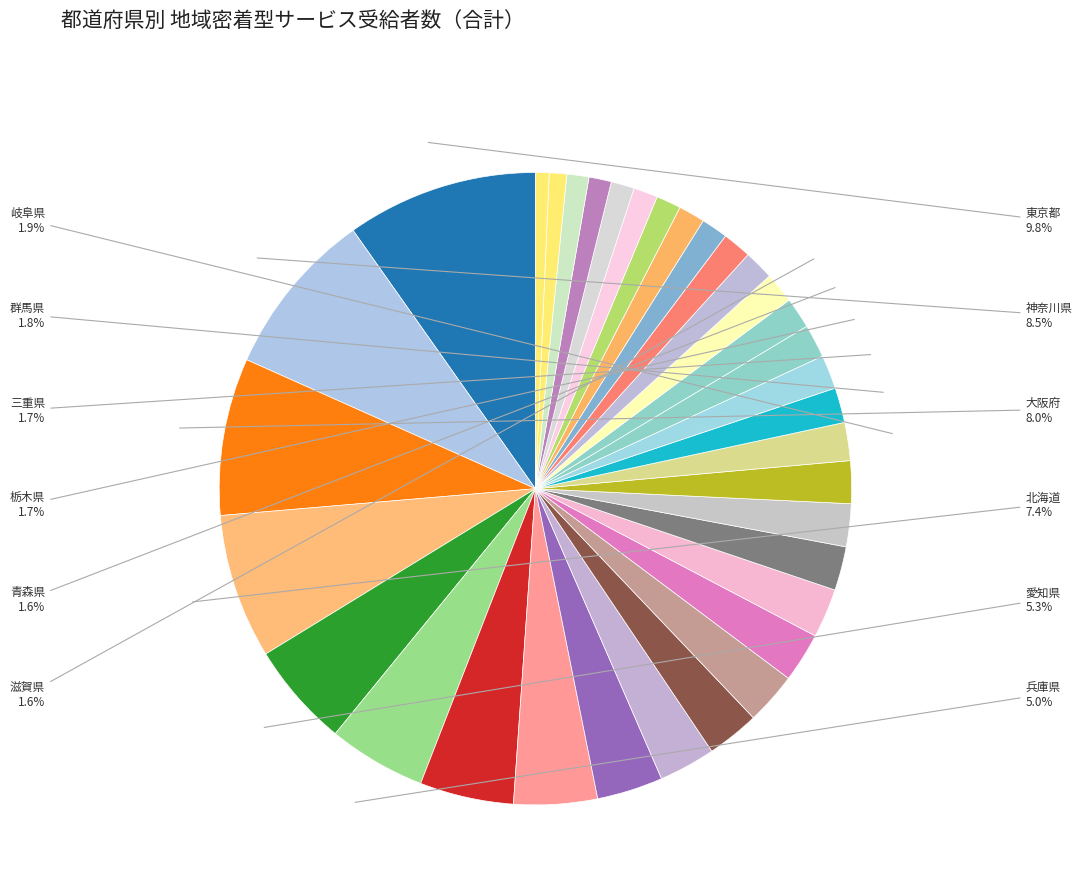

Count the number of slices in the pie.

34